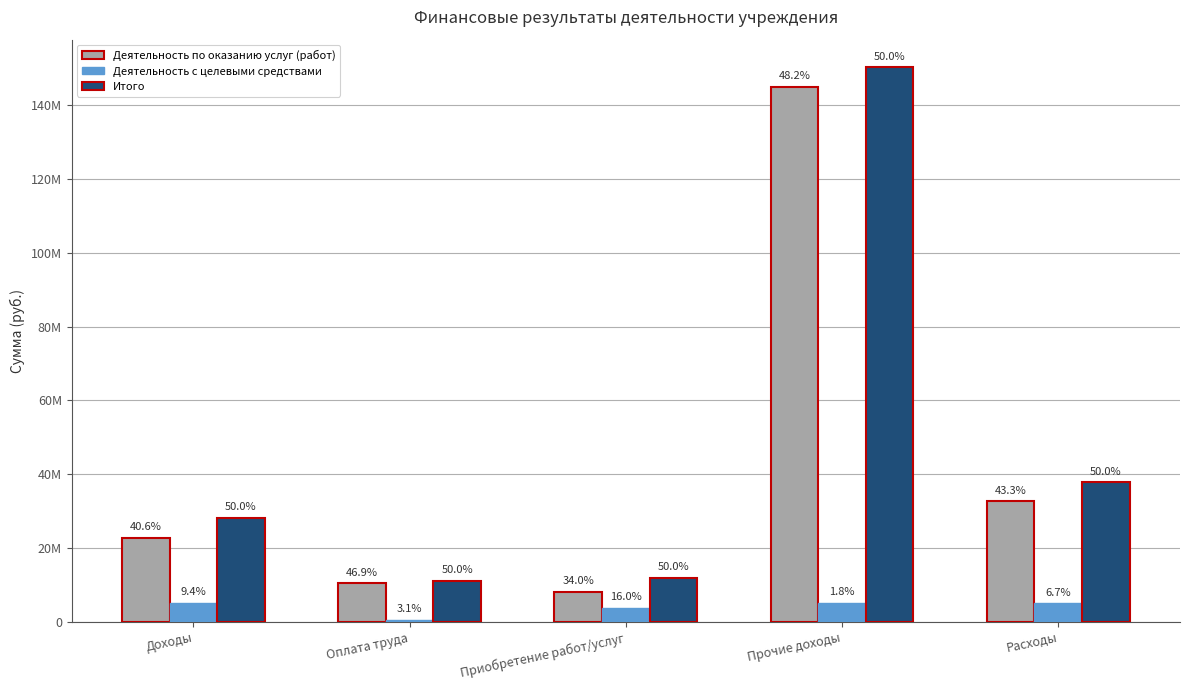

Are the bars horizontal?

No